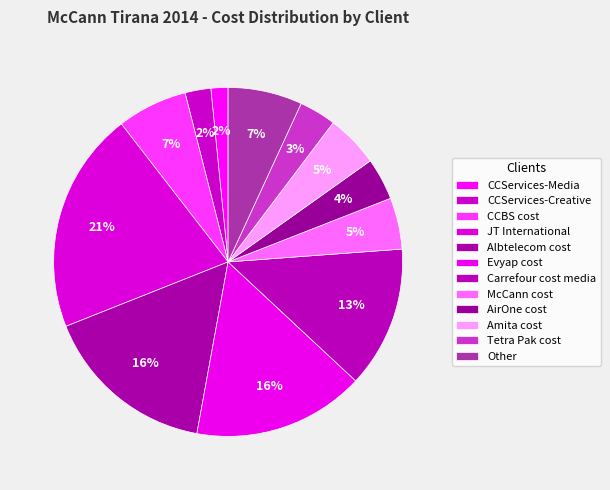

How many segments does this pie chart have?

12